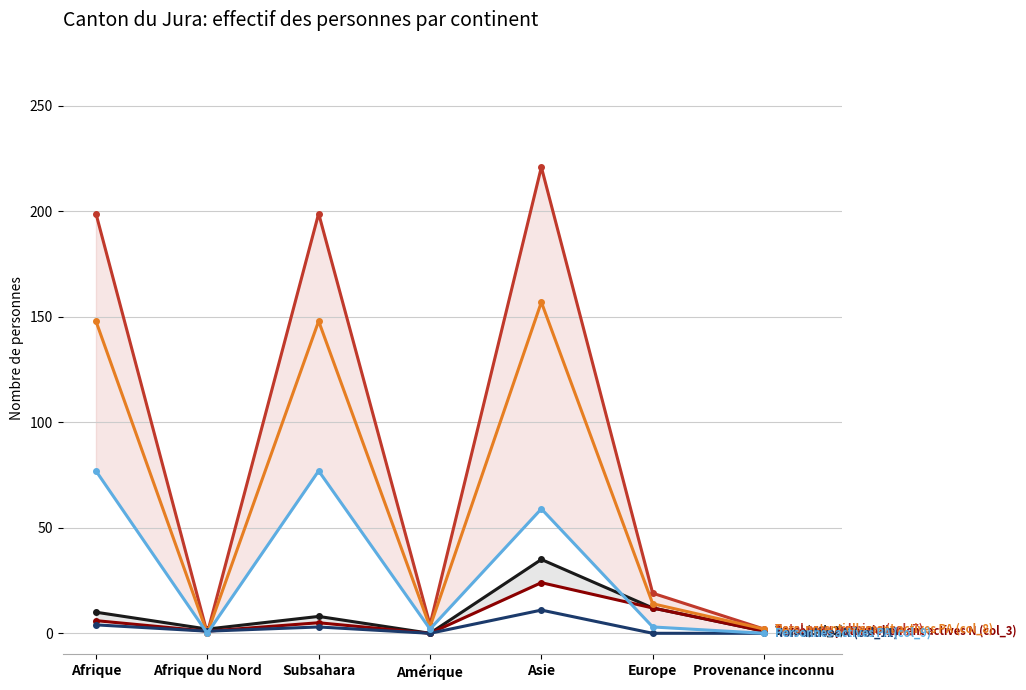

Between Afrique du Nord and Amérique, which is larger?

Afrique du Nord